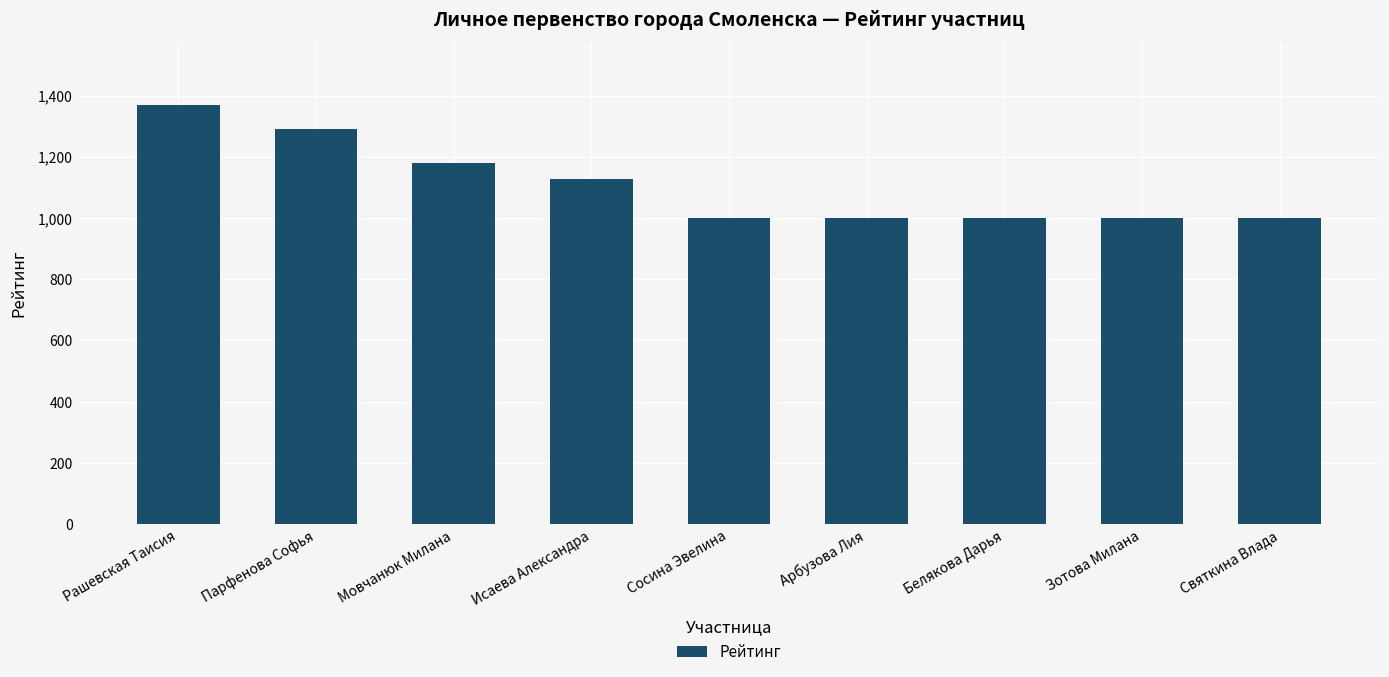

What is the smallest value displayed?

1000